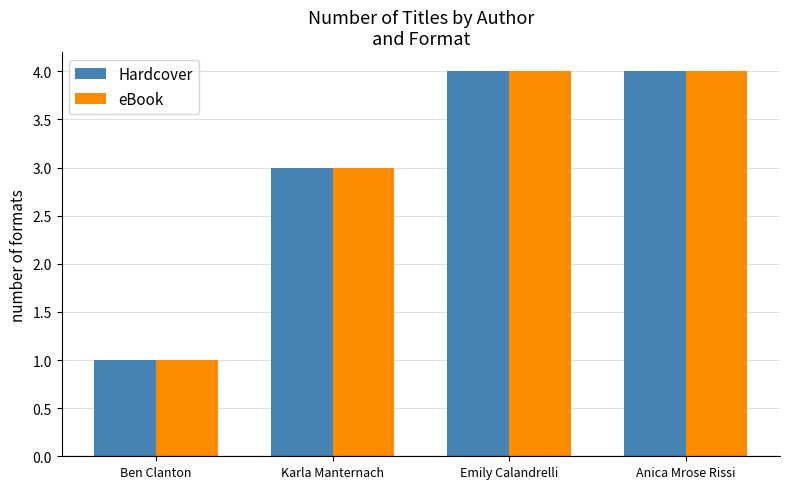

What is the difference between the eBook values at Ben Clanton and Anica Mrose Rissi?

3